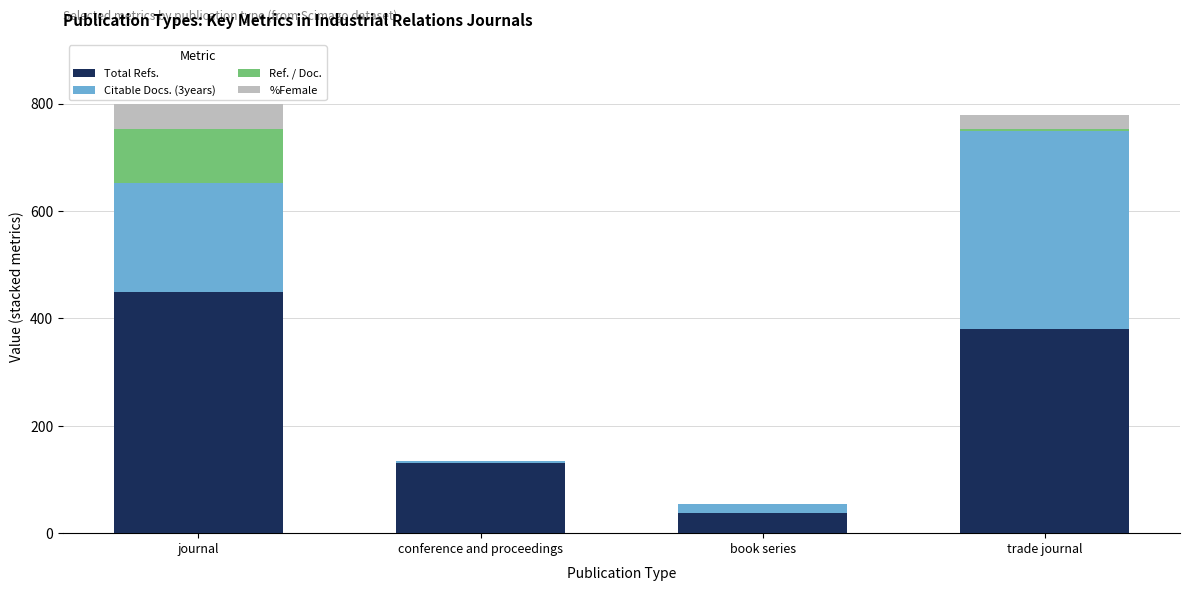

What is the total value across all series at journal?

799.2